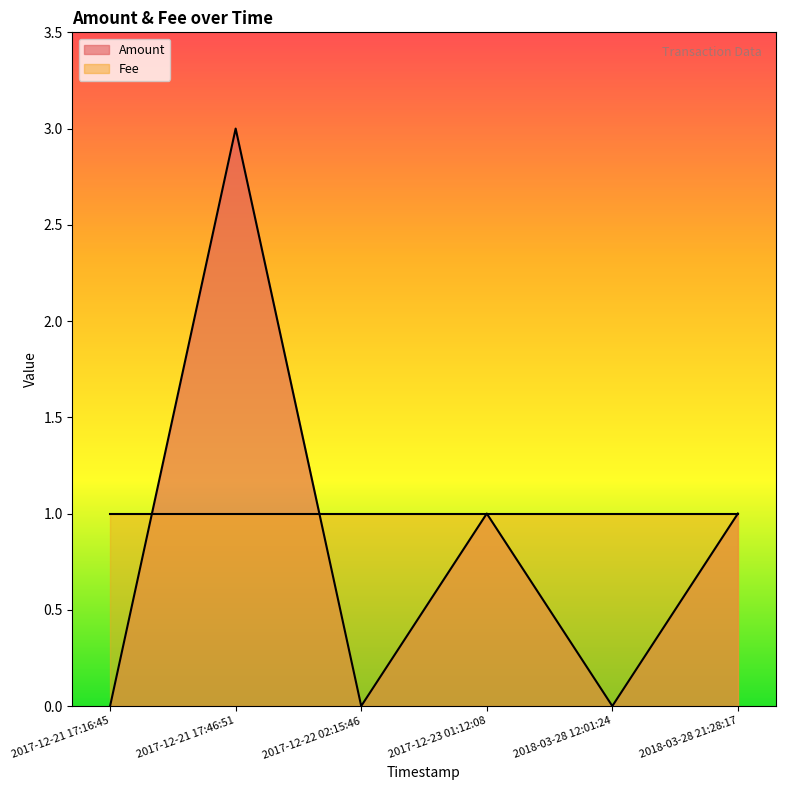

True or false: there are more than 0 points higher than both neighbors.

True